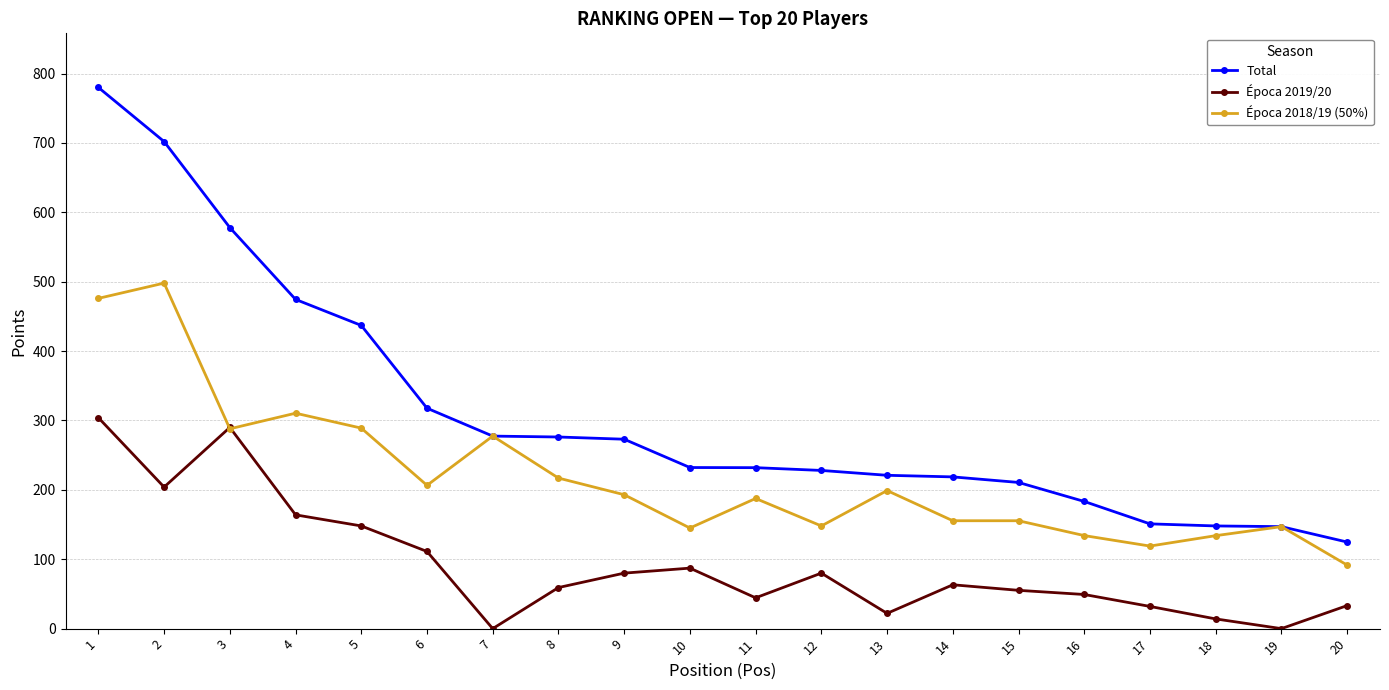

What is the difference between the second highest and minimum values in the Época 2019/20 series?

290.0